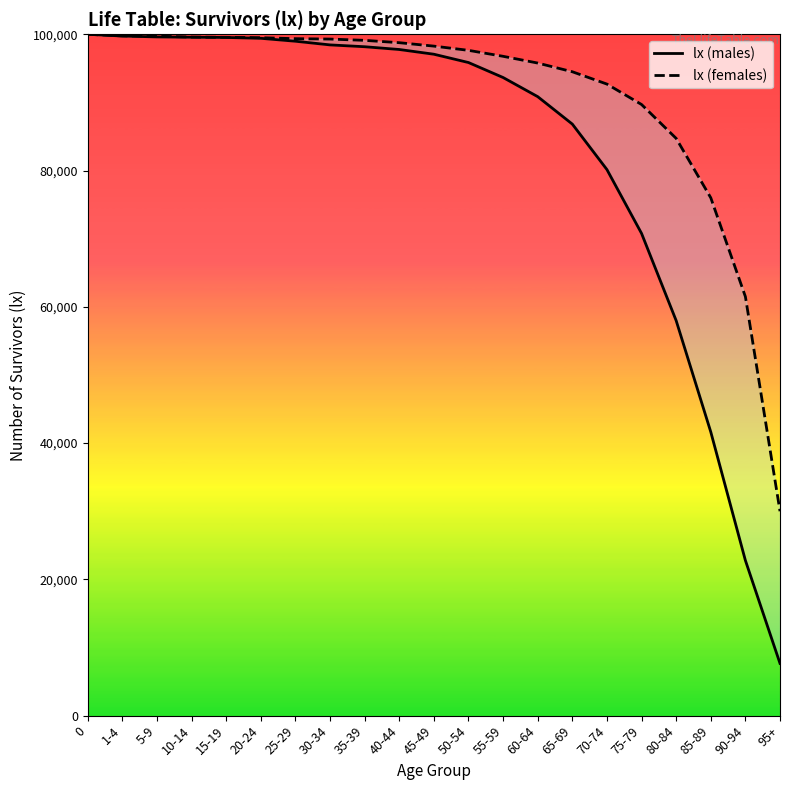

The lx (males) series shows 97073 at 45-49. True or false?

True